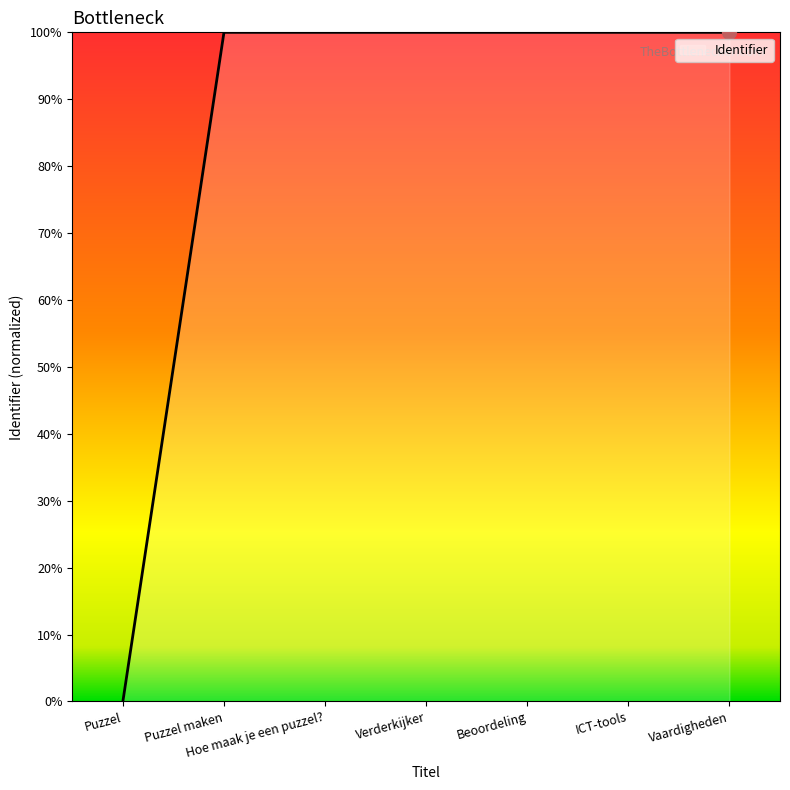

What is the difference between the maximum and minimum values?

1.0